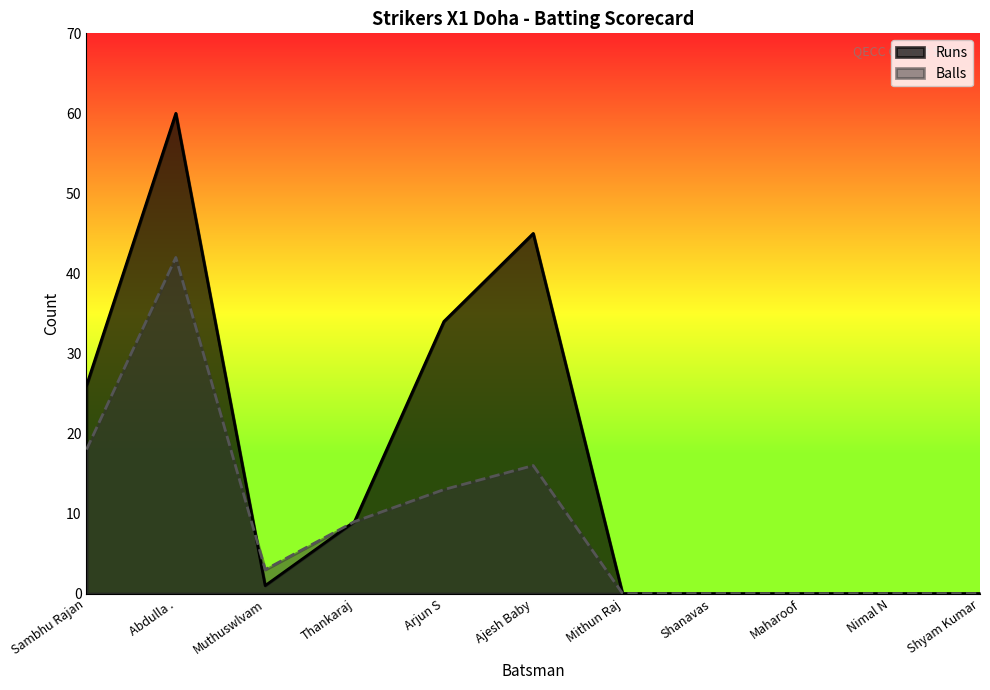

Rank the series by their maximum value, from highest to lowest.

Runs, Balls